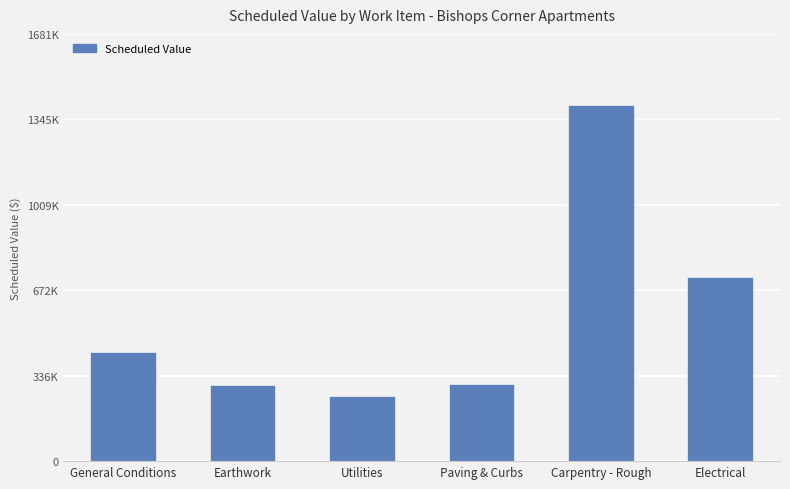

List the labels in order of value, largest first.

Carpentry - Rough, Electrical, General Conditions, Paving & Curbs, Earthwork, Utilities